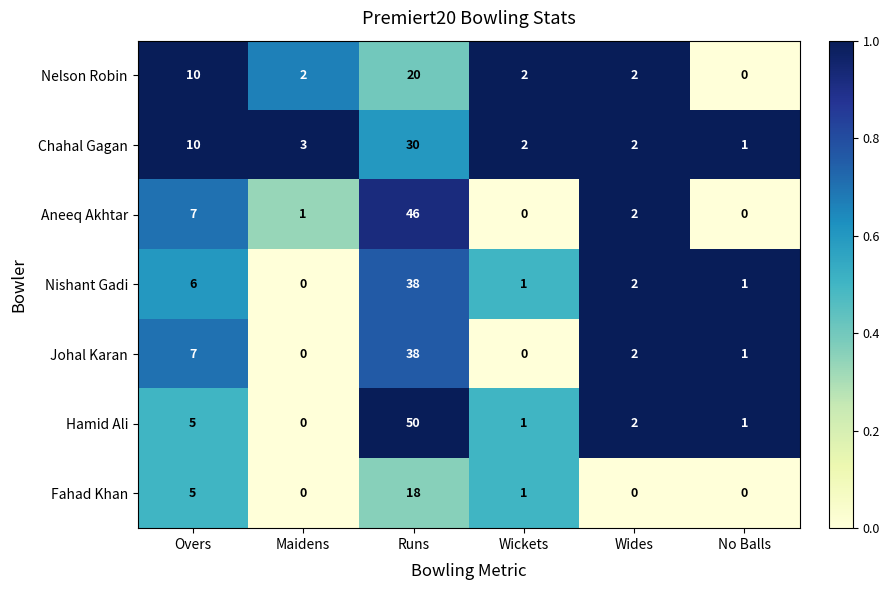

At which label does Nishant Gadi first exceed 2?

Overs